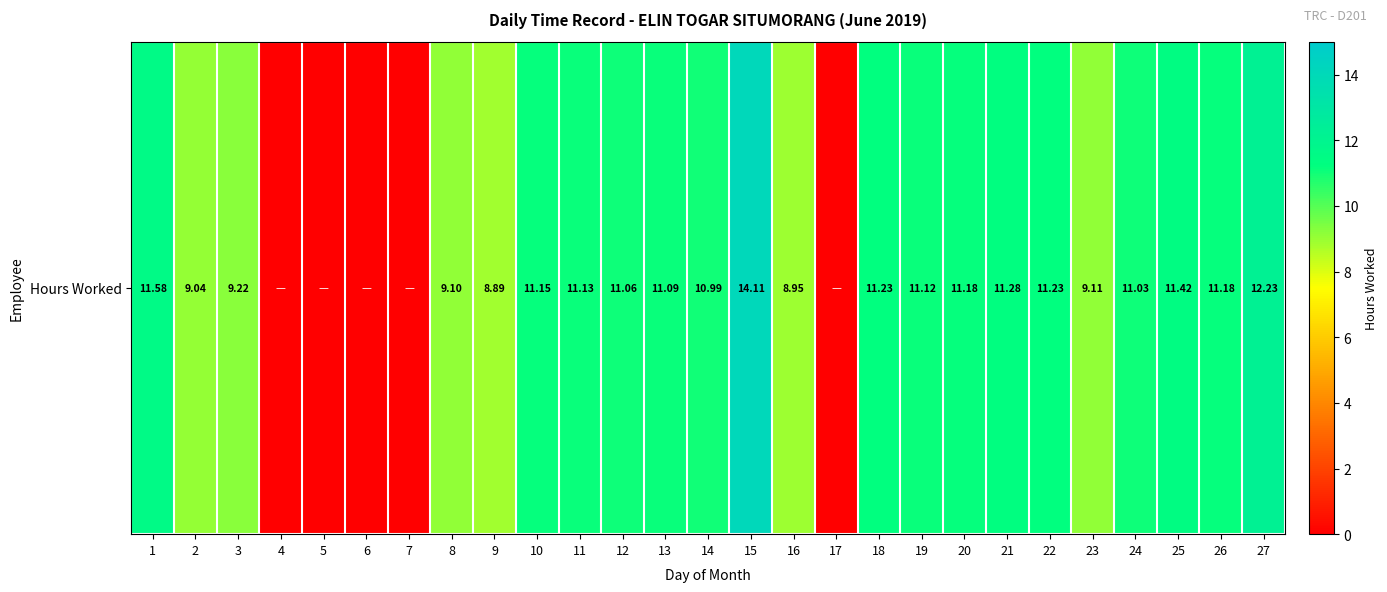

True or false: the data shows 8.5 at 6.

False